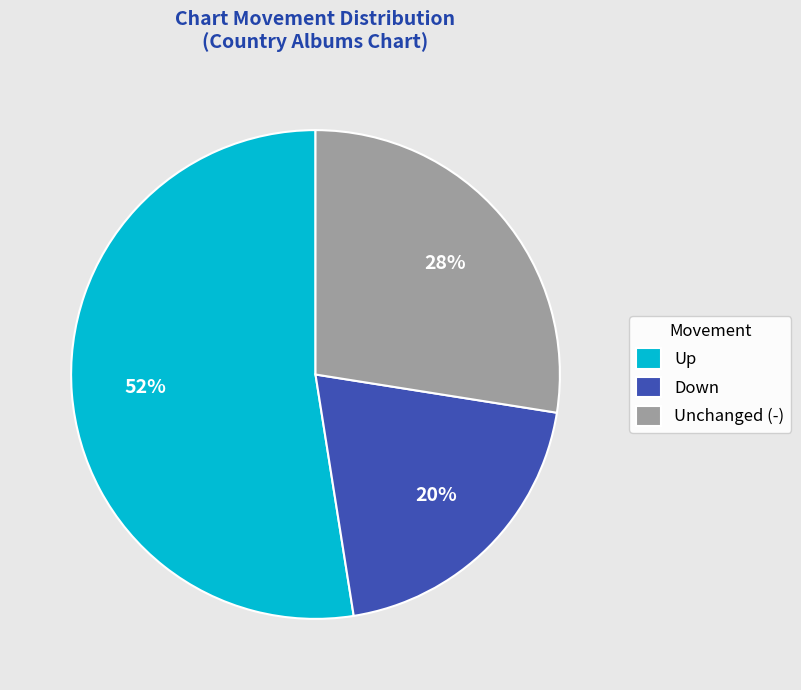

To the nearest percent, what is the average slice percentage?

33%